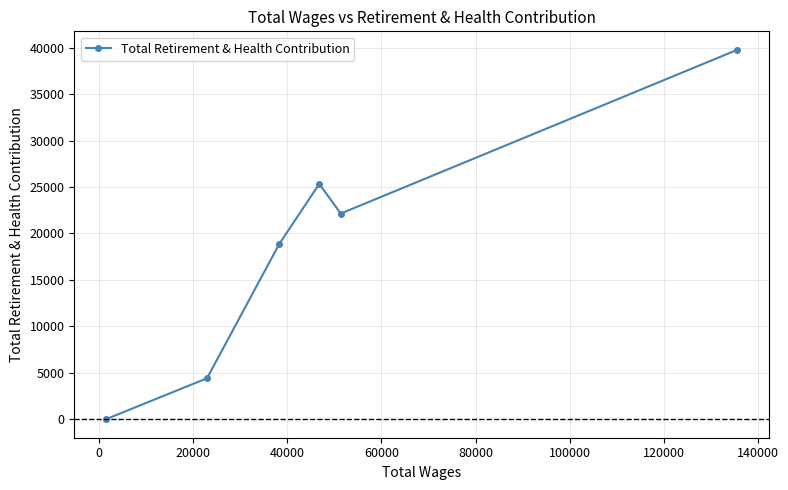

Reading left to right, what are all the values shown in this chart?

0	4413	18890	25336	22148	39775